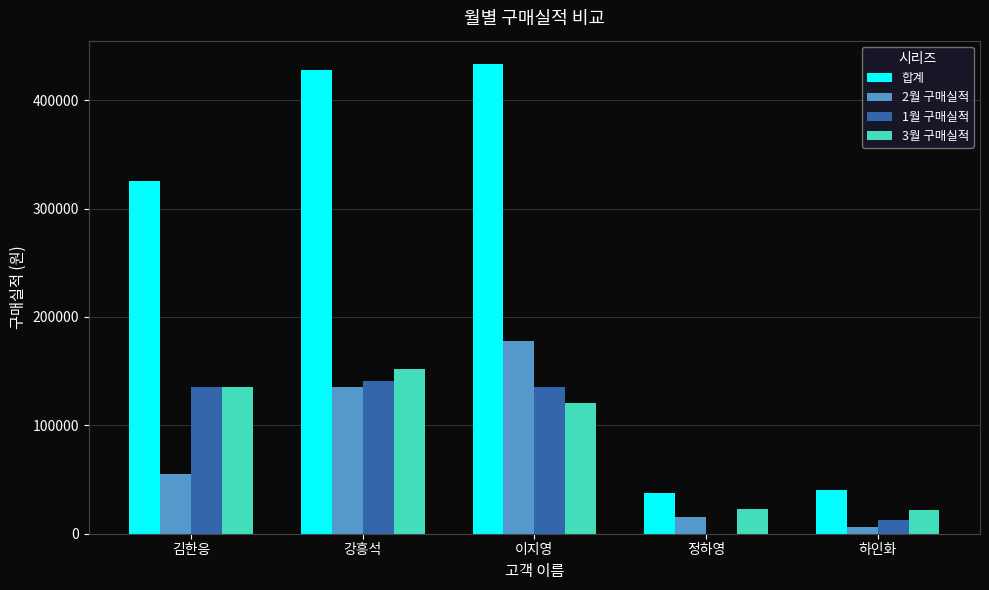

How many series are shown in this chart?

4